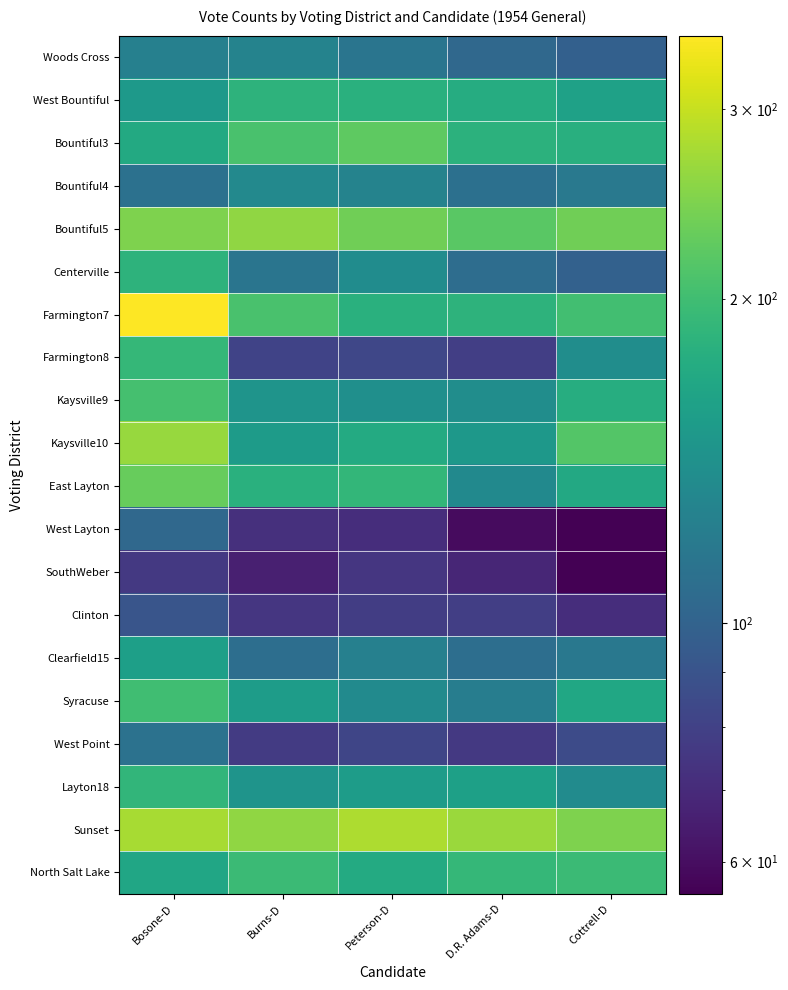

List the series in order of their peak value, lowest first.

SouthWeber, Clinton, West Layton, West Point, Woods Cross, Bountiful4, Clearfield15, West Bountiful, Centerville, Layton18, Farmington8, North Salt Lake, Syracuse, Kaysville9, Bountiful3, East Layton, Bountiful5, Kaysville10, Sunset, Farmington7